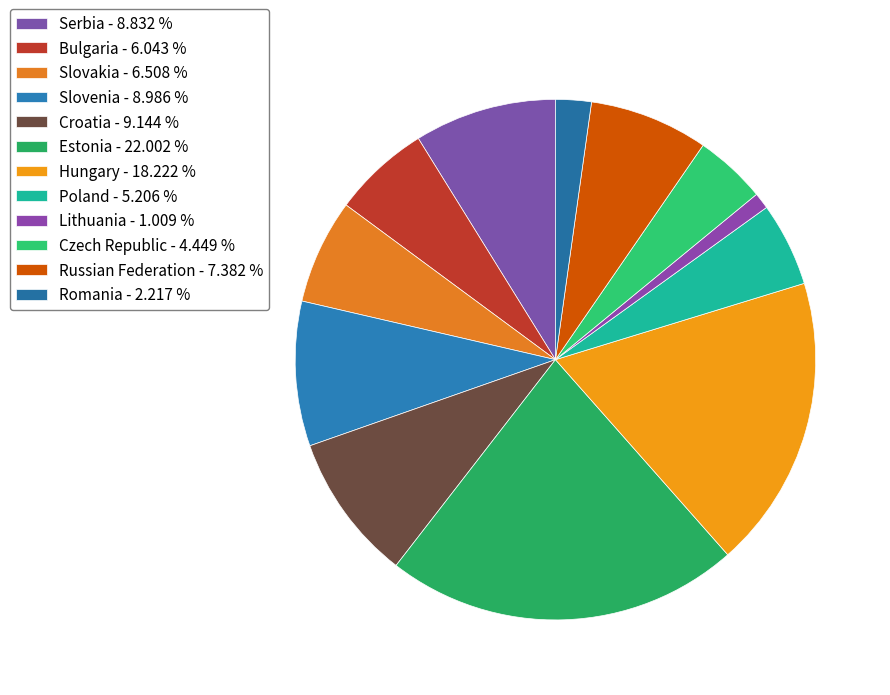

What percentage is NOT represented by Lithuania?

99.0%